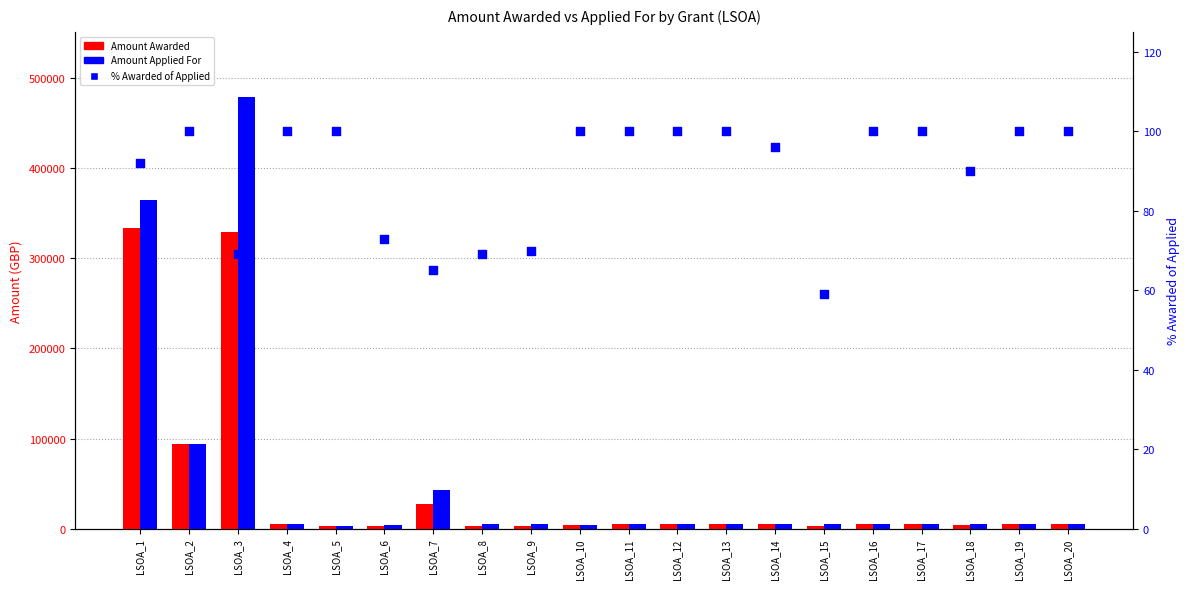

What is the total value across all series at LSOA_9?

8570.0